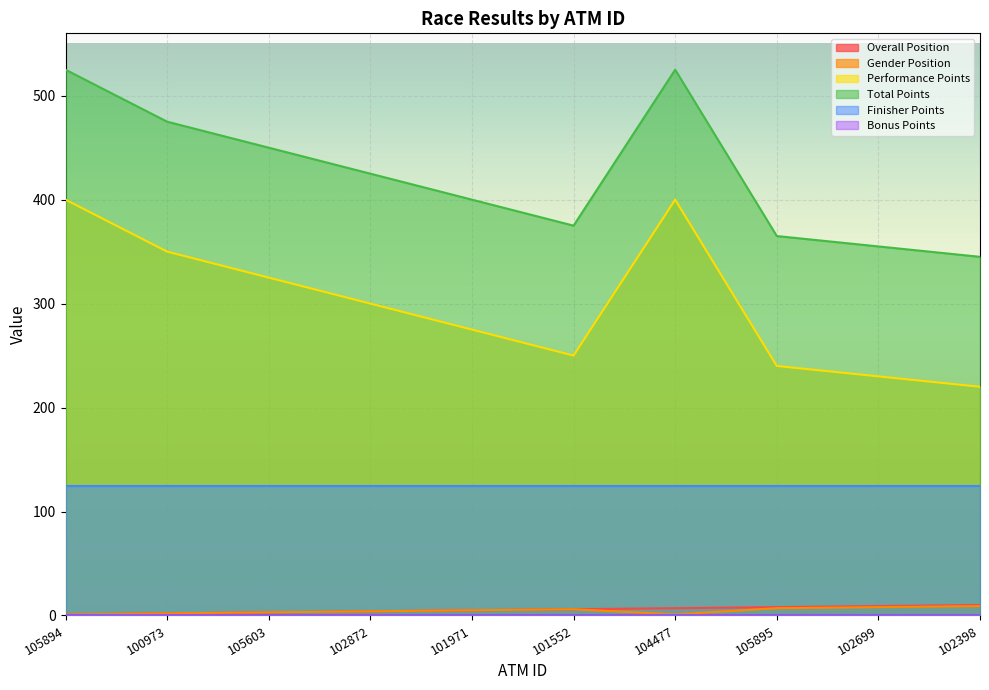

At which label is Gender Position closest to 5?

101971